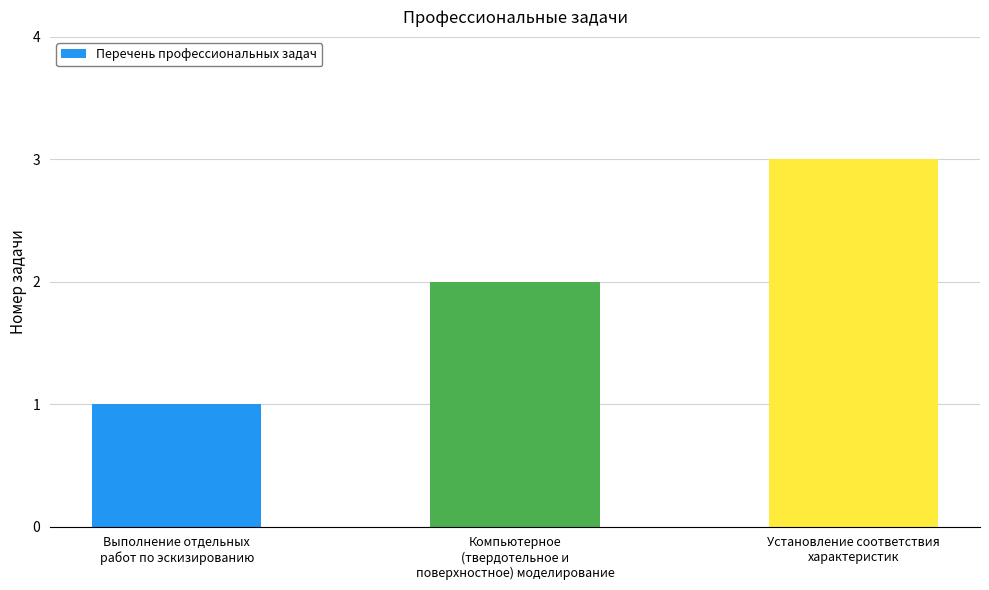

What is the change in value from Выполнение отдельных
работ по эскизированию to Компьютерное
(твердотельное и
поверхностное) моделирование?

+1